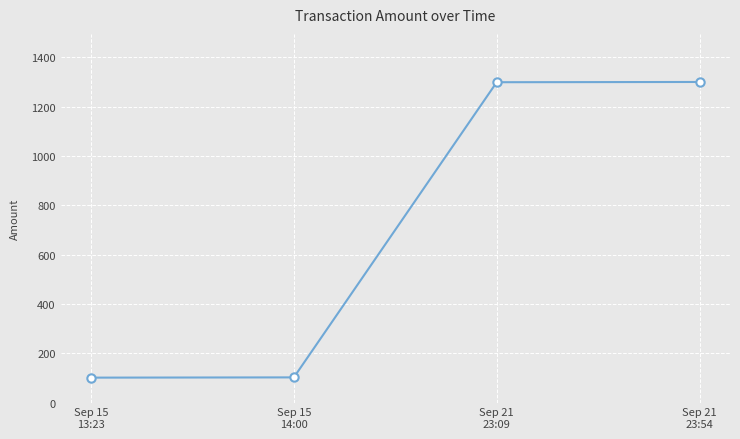

What is the change in value from Sep 15
13:23 to Sep 21
23:09?

+1198